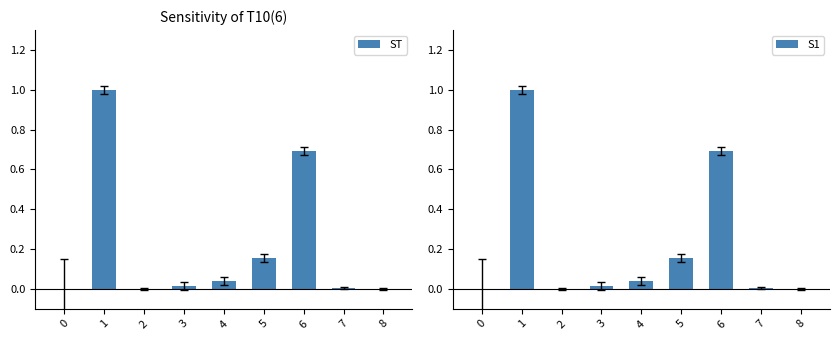

What are all the series names shown in the legend?

ST, S1